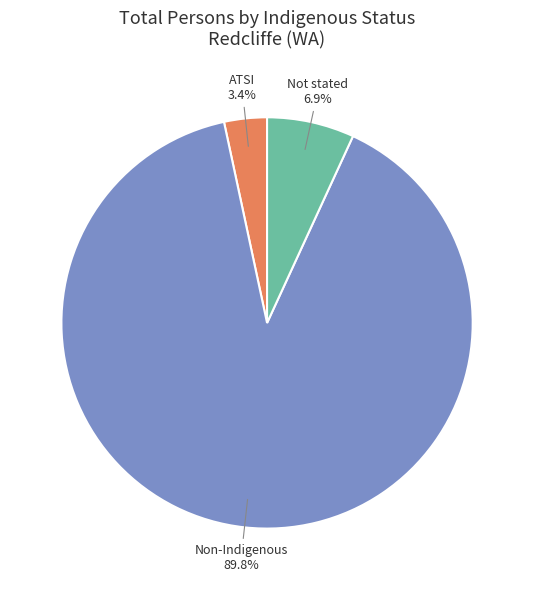

Is there a majority slice in this chart?

Yes